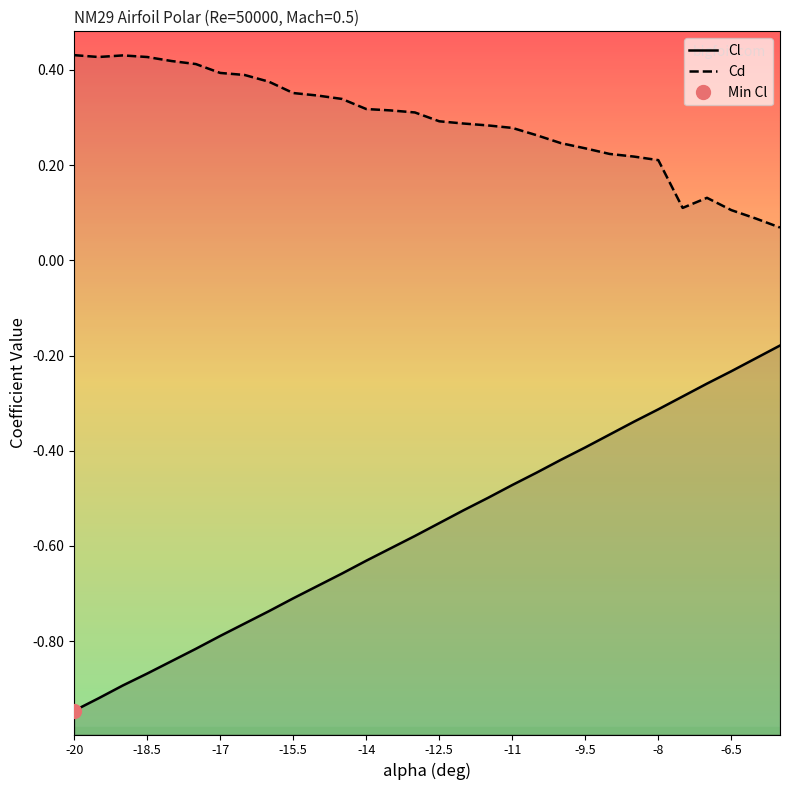

Reading right to left, transcribe all the data shown in this chart.

Cl: -0.2	-0.2	-0.2	-0.3	-0.3	-0.3	-0.3	-0.4	-0.4	-0.4	-0.4	-0.5	-0.5	-0.5	-0.6	-0.6	-0.6	-0.6	-0.7	-0.7	-0.7	-0.7	-0.8	-0.8	-0.8	-0.8	-0.9	-0.9	-0.9	-0.9
Cd: 0.1	0.1	0.1	0.1	0.1	0.2	0.2	0.2	0.2	0.2	0.3	0.3	0.3	0.3	0.3	0.3	0.3	0.3	0.3	0.3	0.4	0.4	0.4	0.4	0.4	0.4	0.4	0.4	0.4	0.4